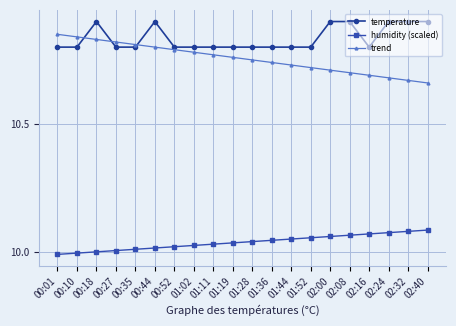

Which series has the largest range (max minus min)?

trend